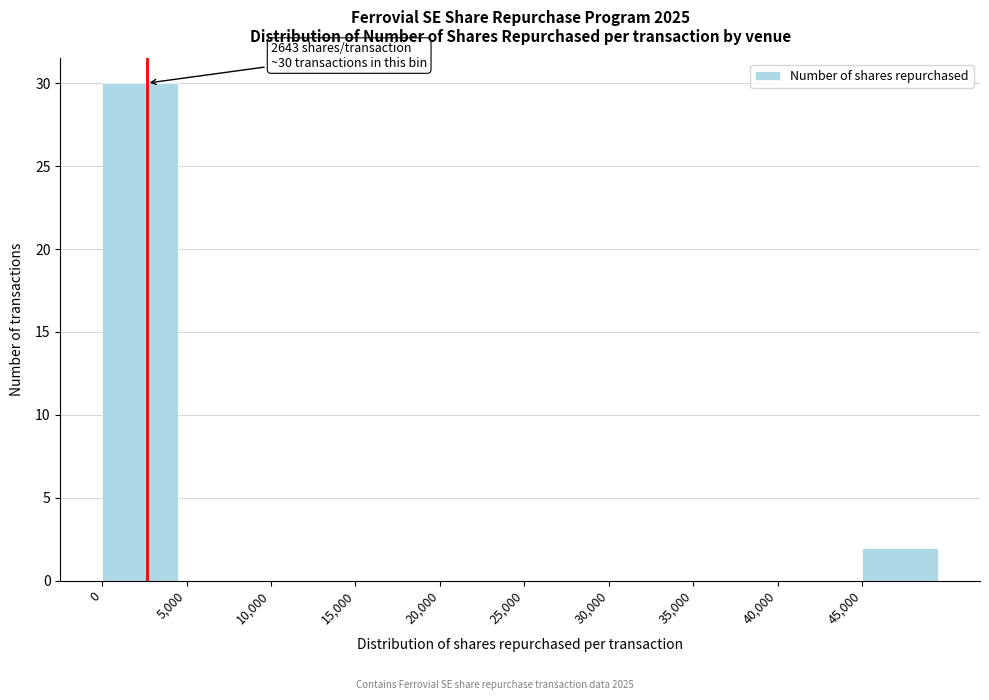

Over which range of the x-axis is the bar tallest?

0 to 5000